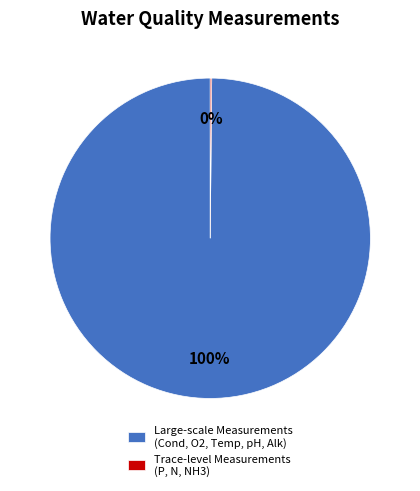

True or false: Large-scale Measurements (Cond, O2, Temp, pH, Alk) accounts for 100% of the total.

True